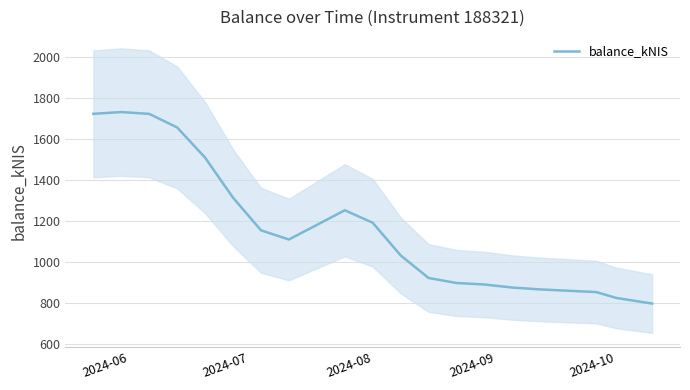

What is the maximum value for balance_kNIS?

1732.4